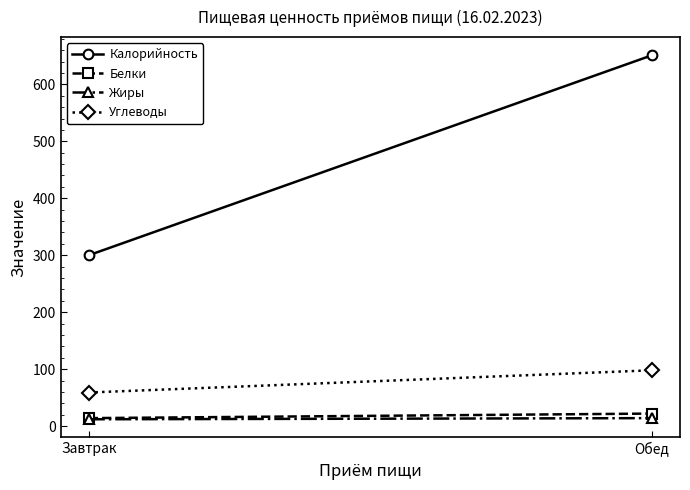

What is the difference between the maximum and minimum values in the Калорийность series?

351